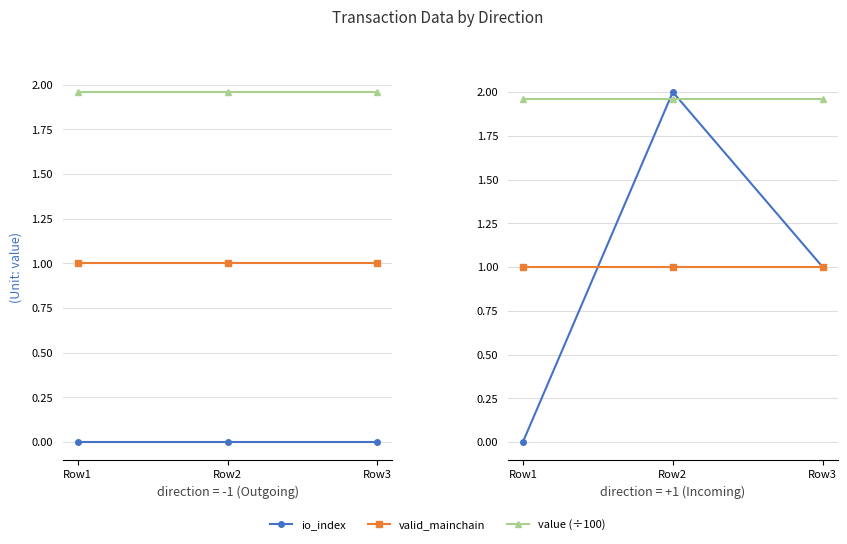

True or false: valid_mainchain has a value of 1.0 at Row1.

True